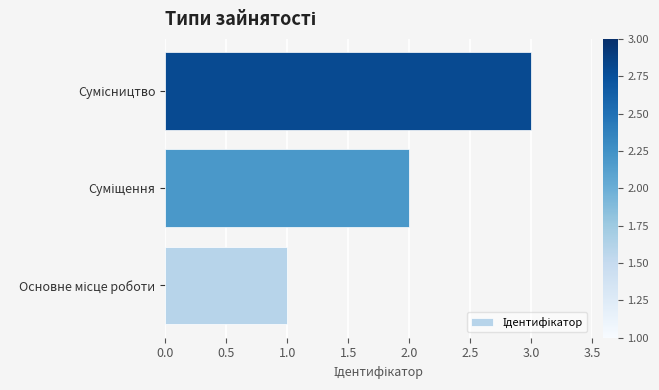

What is the sum of all values?

6